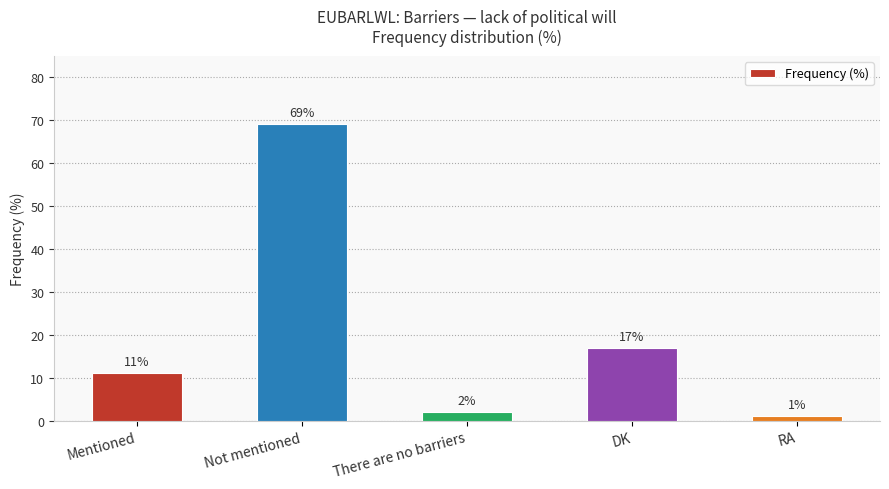

The value at Not mentioned is 123. True or false?

False